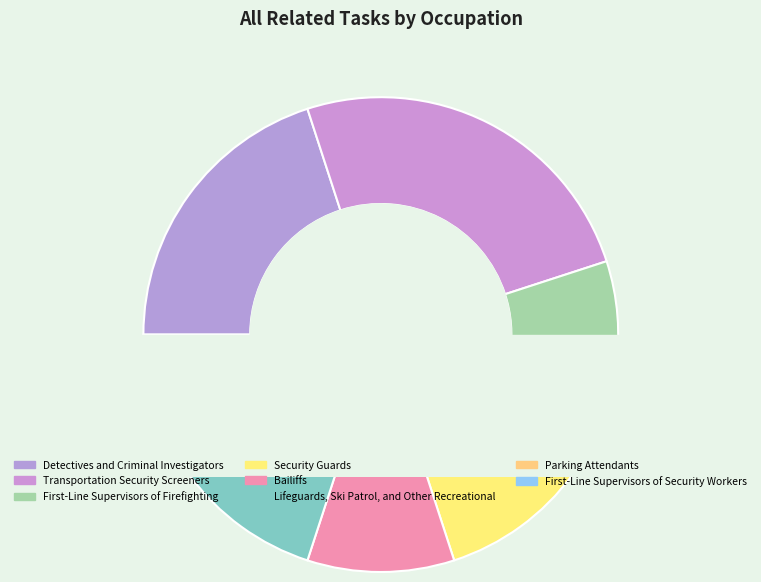

Which category has the biggest portion of the pie?

Transportation Security Screeners